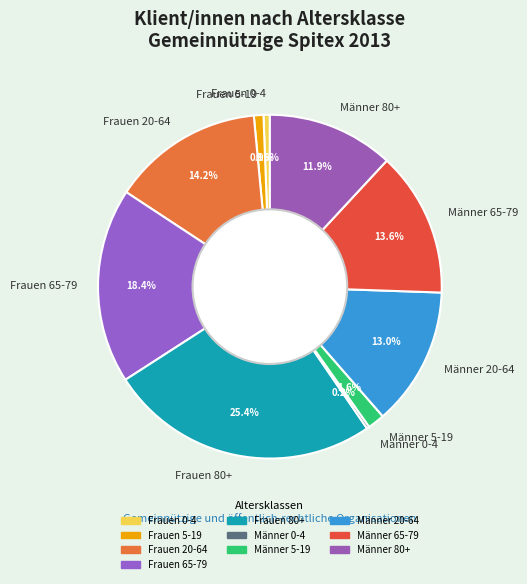

Between Männer 65-79 and Frauen 65-79, which is larger?

Frauen 65-79